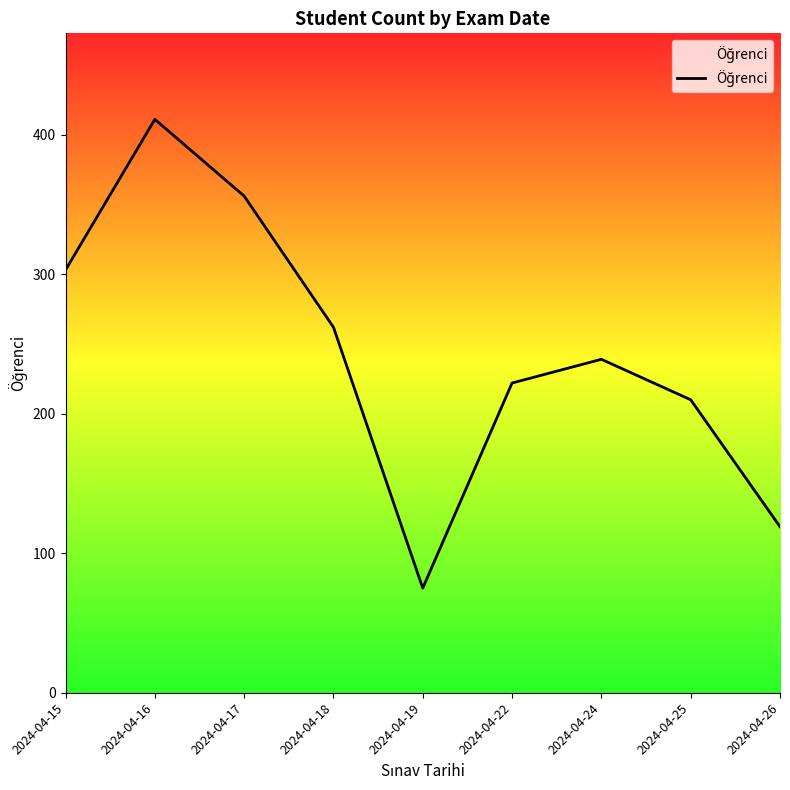

Is this an area chart (filled region under the line)?

No